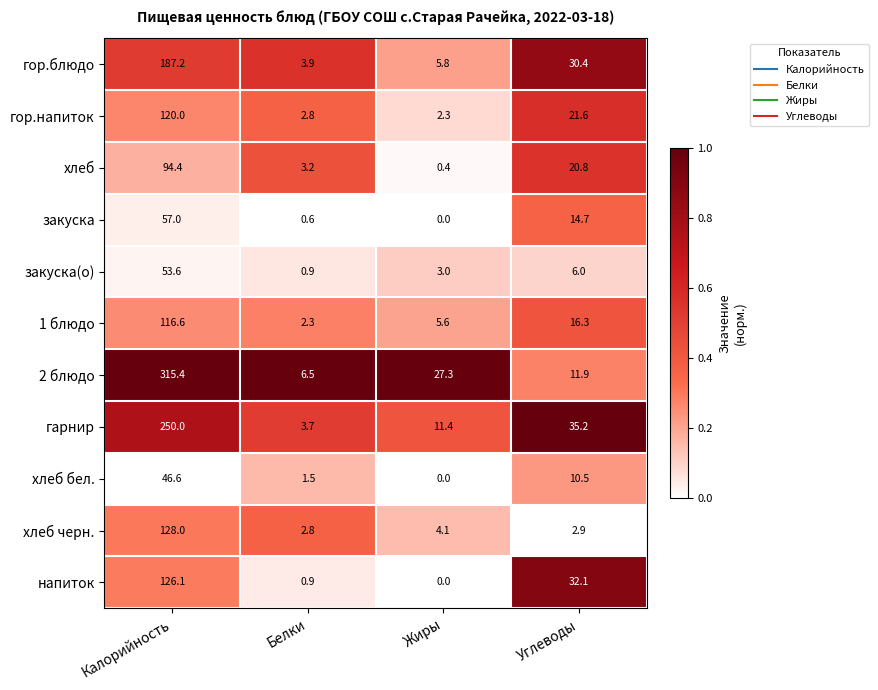

Which series has the largest total across all categories?

2 блюдо